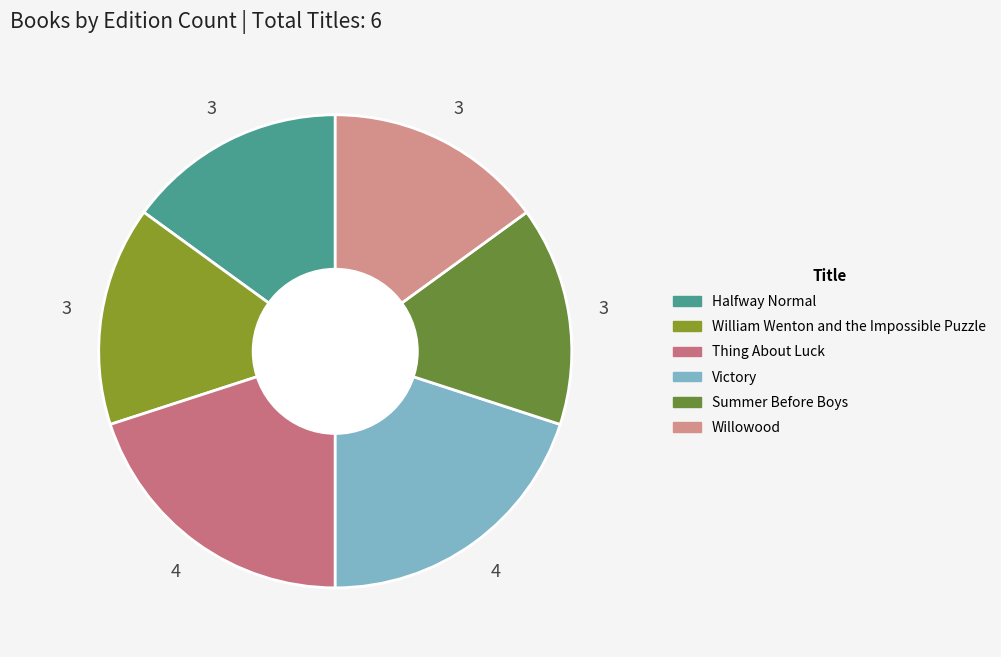

What percentage do Victory and Halfway Normal together represent?

35.0%